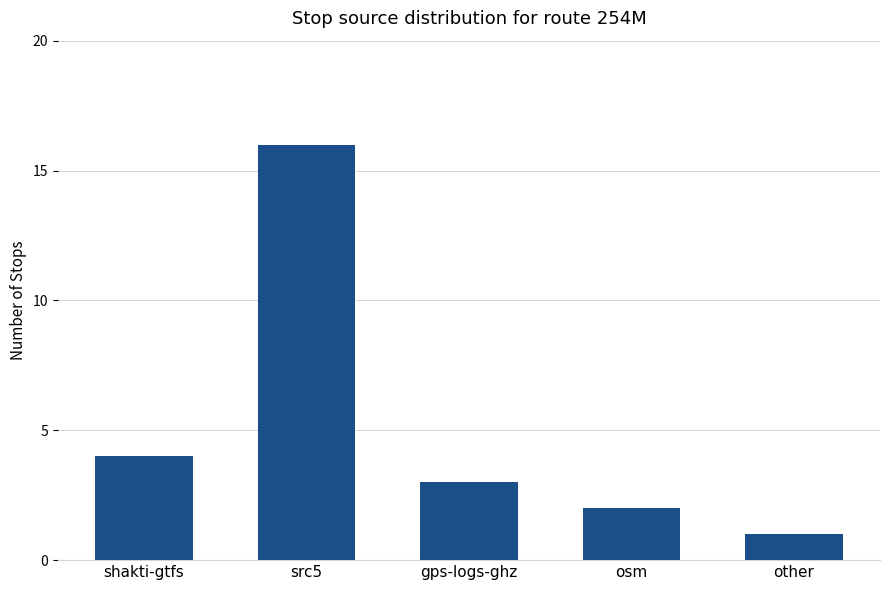

How many data points does each series have?

5